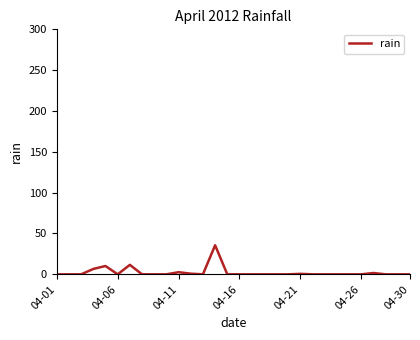

What is the greatest value displayed?

35.6